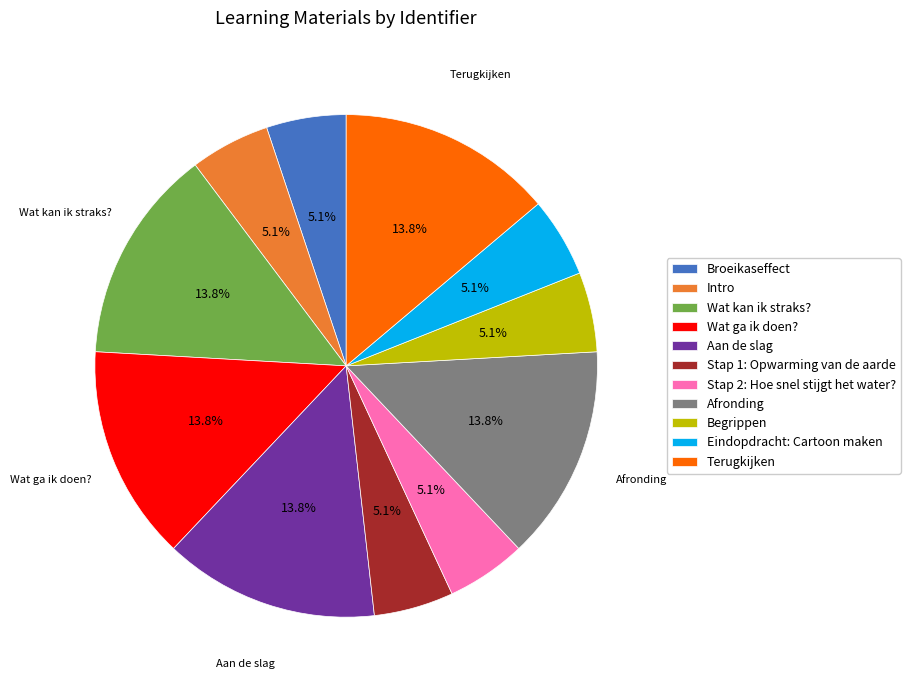

Does Stap 1: Opwarming van de aarde represent more than half of the total?

No